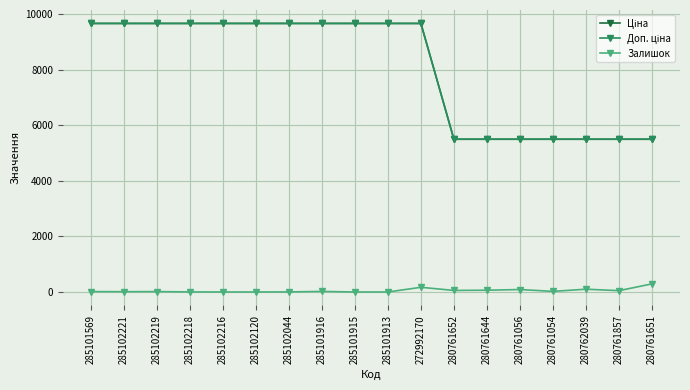

How many data points does each series have?

18